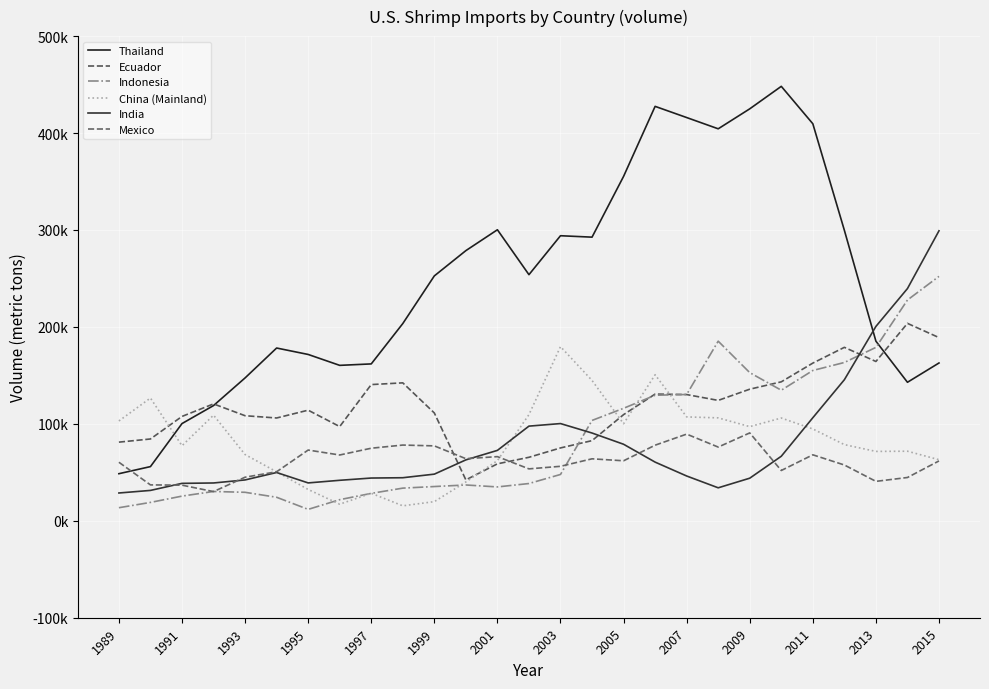

What is the difference between the second highest and minimum values in the Mexico series?

59292.2